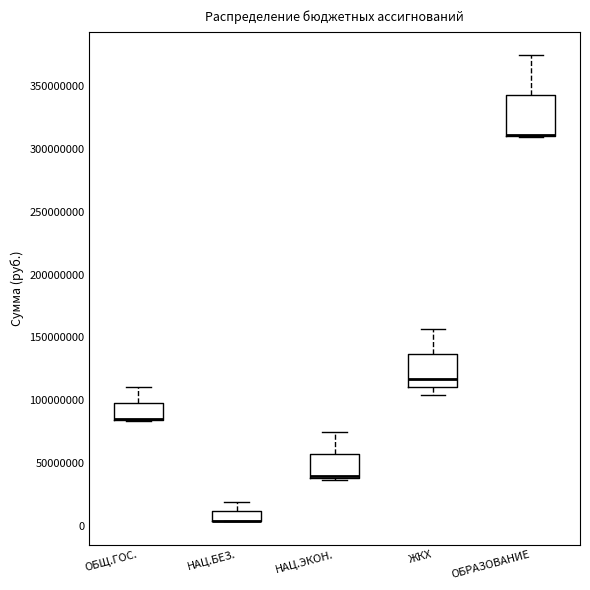

Which box is the tallest, from its lower edge to its upper edge?

ОБРАЗОВАНИЕ